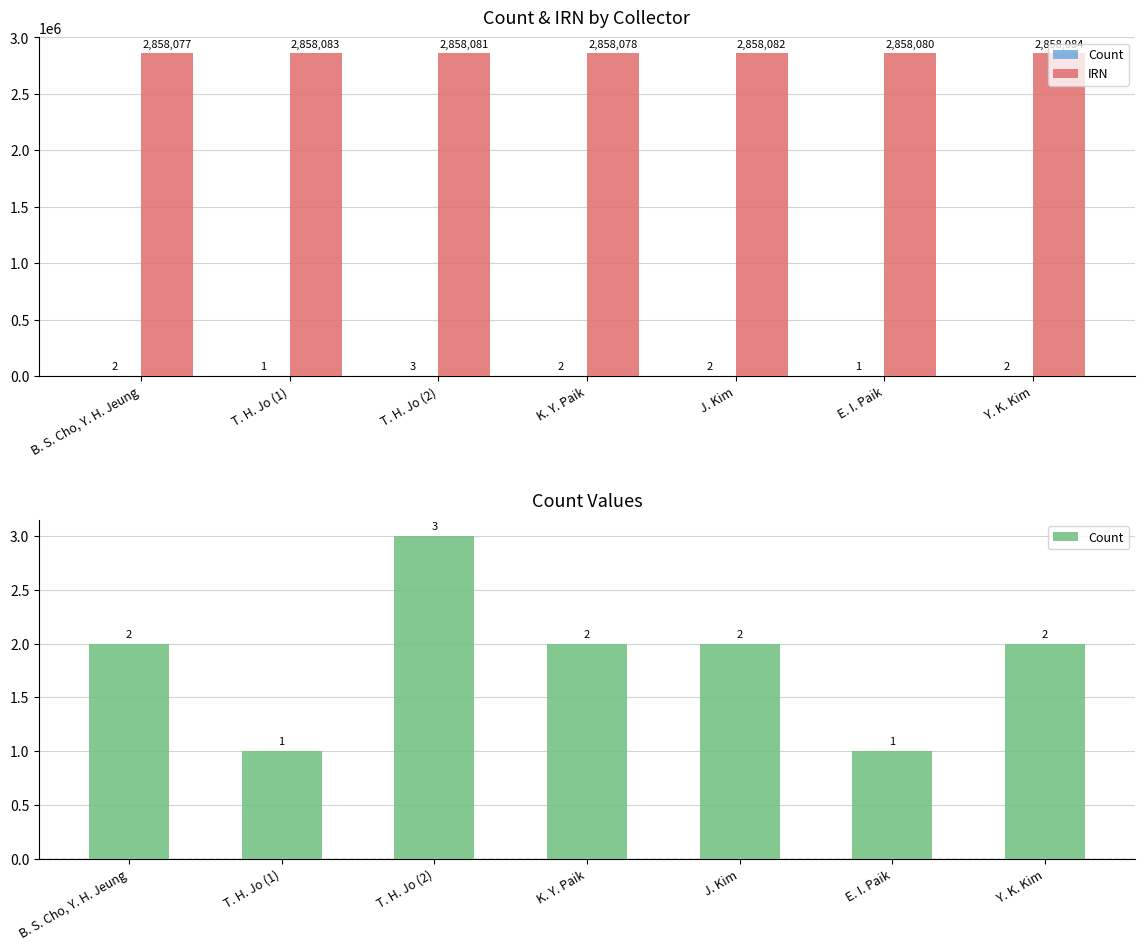

List the labels in order of IRN value, smallest first.

B. S. Cho, Y. H. Jeung, K. Y. Paik, E. I. Paik, T. H. Jo (2), J. Kim, T. H. Jo (1), Y. K. Kim